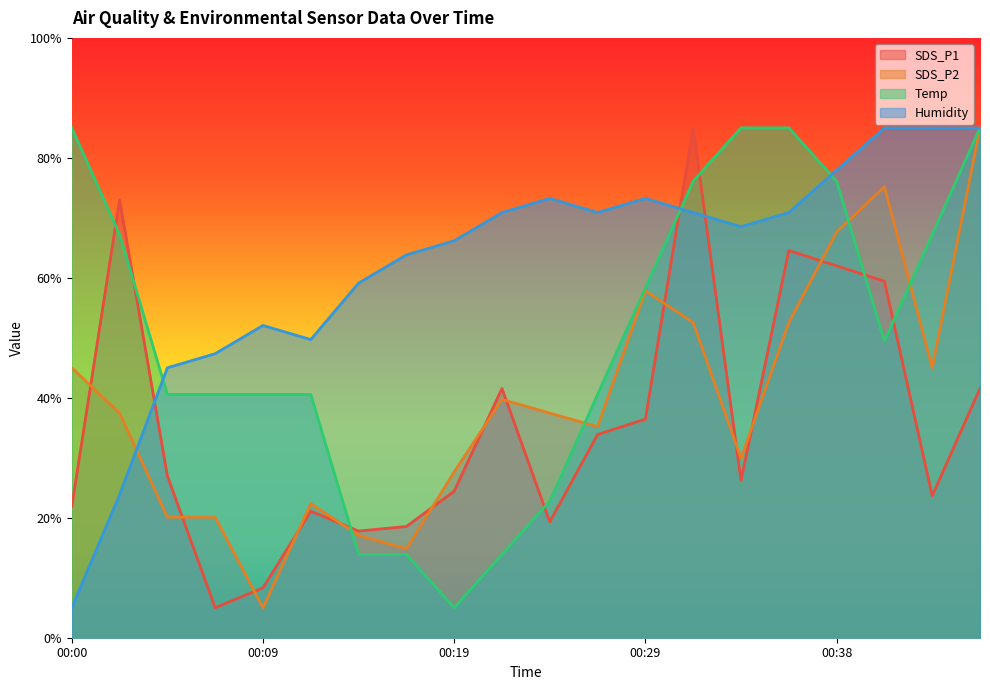

True or false: Humidity has a value of 74.6 at 00:09.

False